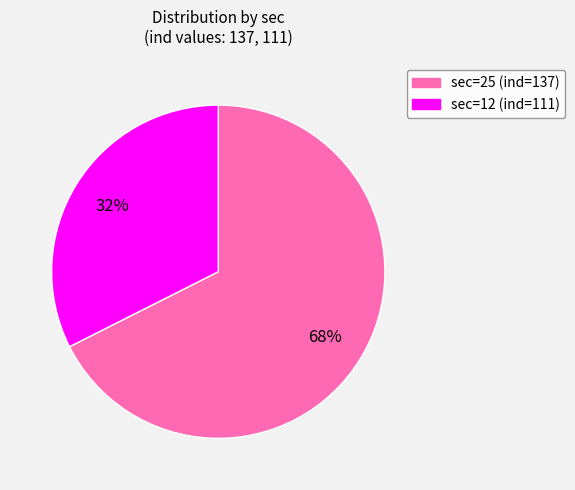

How many segments does this pie chart have?

2